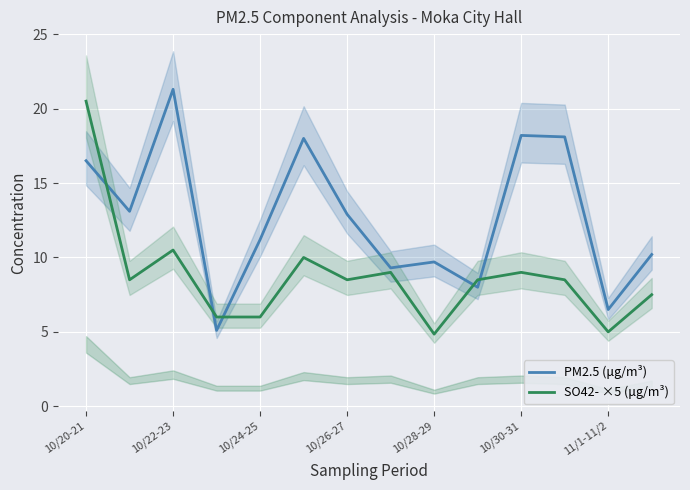

Is it true that PM2.5 (μg/m³) equals 2.1 at 11/1-11/2?

False